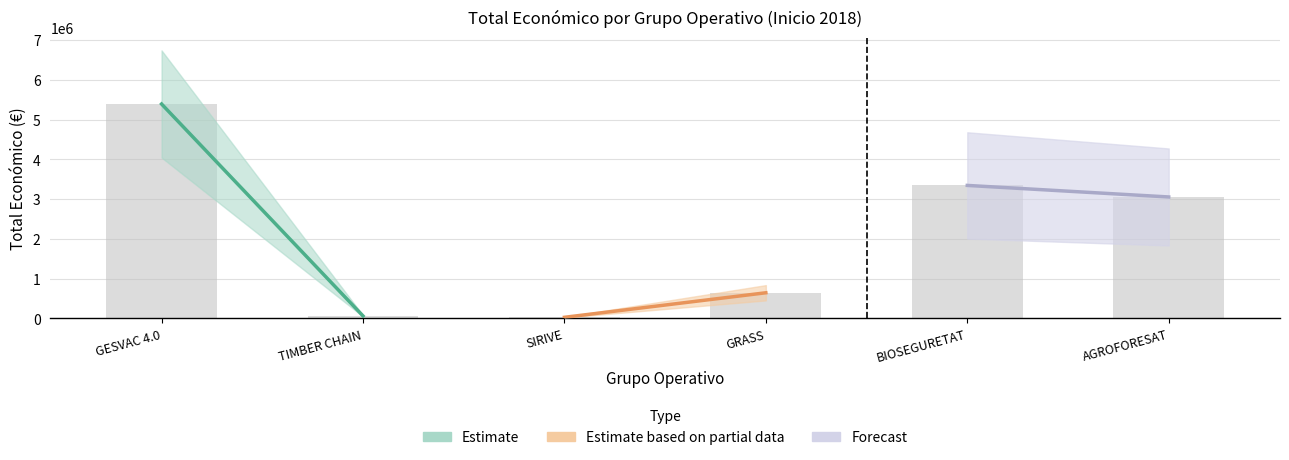

Reading right to left, transcribe all the data shown in this chart.

AGROFORESAT=3051573	BIOSEGURETAT=3342252	GRASS=641336	SIRIVE=24017	TIMBER CHAIN=58680	GESVAC 4.0=5390598